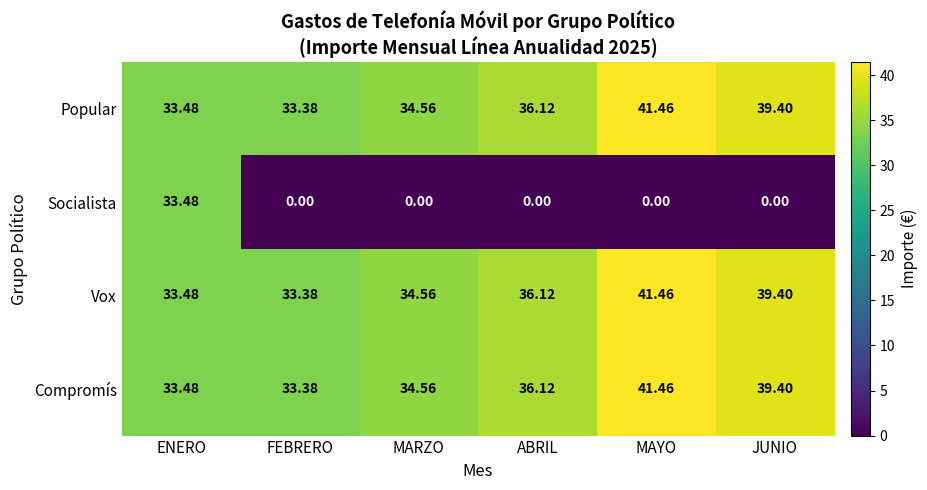

At which label does Popular reach its peak?

MAYO